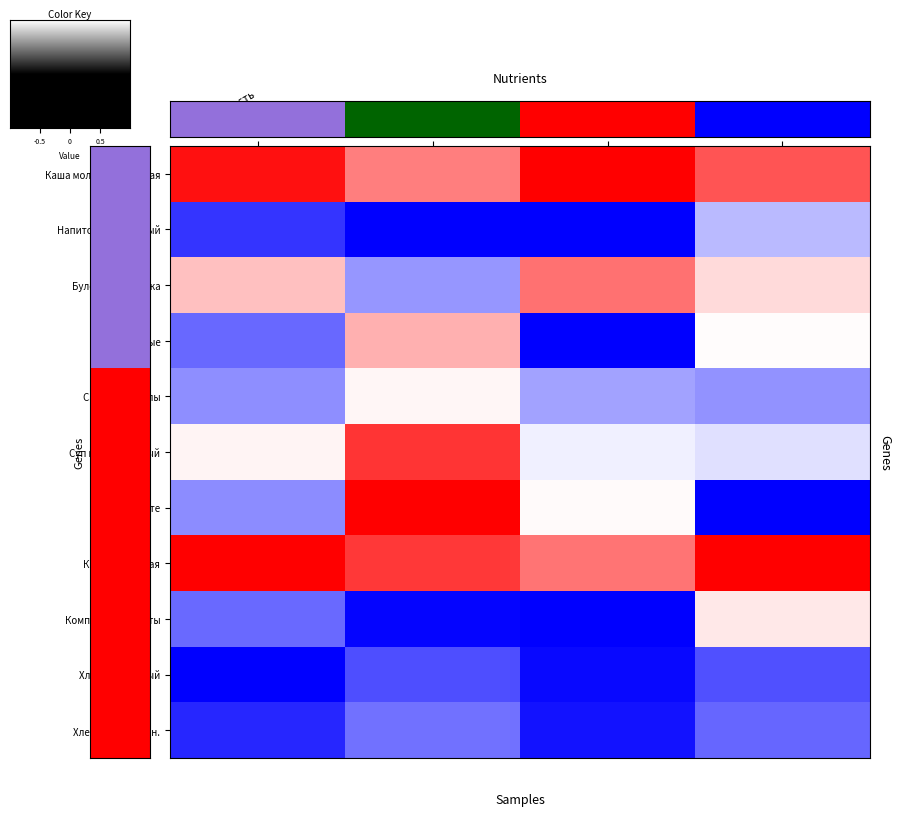

Reading left to right, extract all data points from this chart.

Каша молочная овсяная: Калорийность=0.9	Белки=0.5	Жиры=1.0	Углеводы=0.7
Напиток витаминный: Калорийность=-0.8	Белки=-1.0	Жиры=-1.0	Углеводы=-0.3
Булочка Веснушка: Калорийность=0.2	Белки=-0.4	Жиры=0.5	Углеводы=0.1
Соки овощные: Калорийность=-0.6	Белки=0.3	Жиры=-1.0	Углеводы=0.0
Салат из свеклы: Калорийность=-0.4	Белки=0.0	Жиры=-0.4	Углеводы=-0.4
Суп картофельный: Калорийность=0.0	Белки=0.8	Жиры=-0.1	Углеводы=-0.1
Рыба в томате: Калорийность=-0.4	Белки=1.0	Жиры=0.0	Углеводы=-1.0
Каша гречневая: Калорийность=1.0	Белки=0.8	Жиры=0.5	Углеводы=1.0
Компот сухофрукты: Калорийность=-0.6	Белки=-1.0	Жиры=-1.0	Углеводы=0.1
Хлеб пшеничный: Калорийность=-1.0	Белки=-0.7	Жиры=-1.0	Углеводы=-0.7
Хлеб ржано-пшен.: Калорийность=-0.8	Белки=-0.5	Жиры=-0.9	Углеводы=-0.6